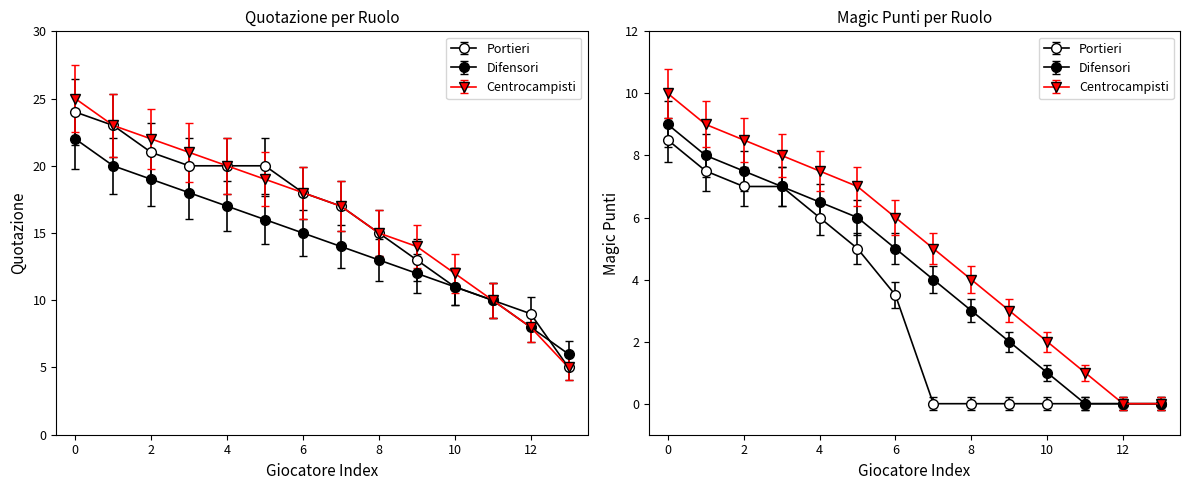

Reading left to right, list all the values displayed in this chart.

Portieri: 0=24	1=23	2=21	3=20	4=20	5=20	6=18	7=17	8=15	9=13	10=11	11=10	12=9	13=5
Difensori: 0=22	1=20	2=19	3=18	4=17	5=16	6=15	7=14	8=13	9=12	10=11	11=10	12=8	13=6
Centrocampisti: 0=25	1=23	2=22	3=21	4=20	5=19	6=18	7=17	8=15	9=14	10=12	11=10	12=8	13=5